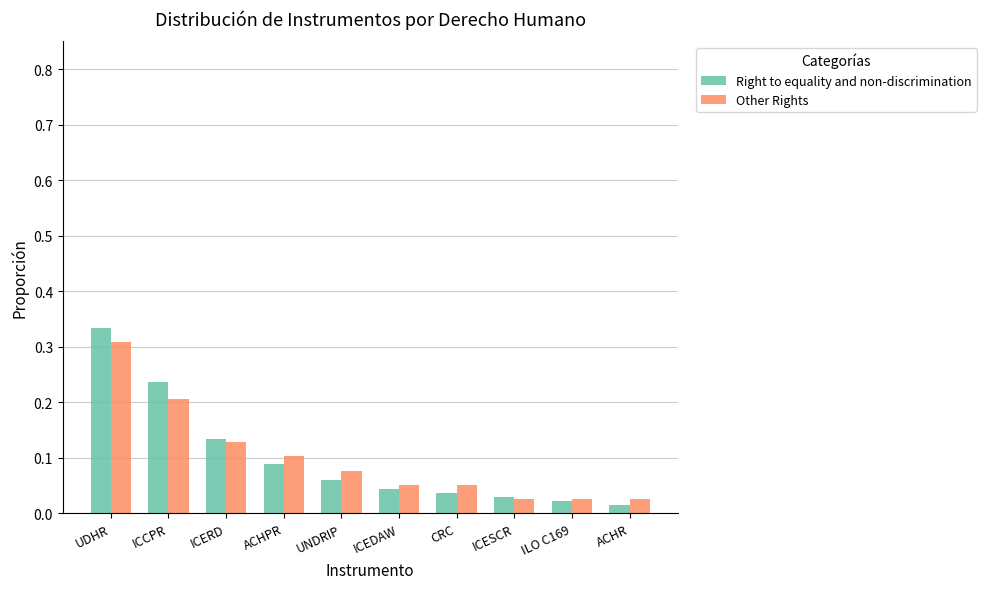

Does the chart contain any negative values?

No